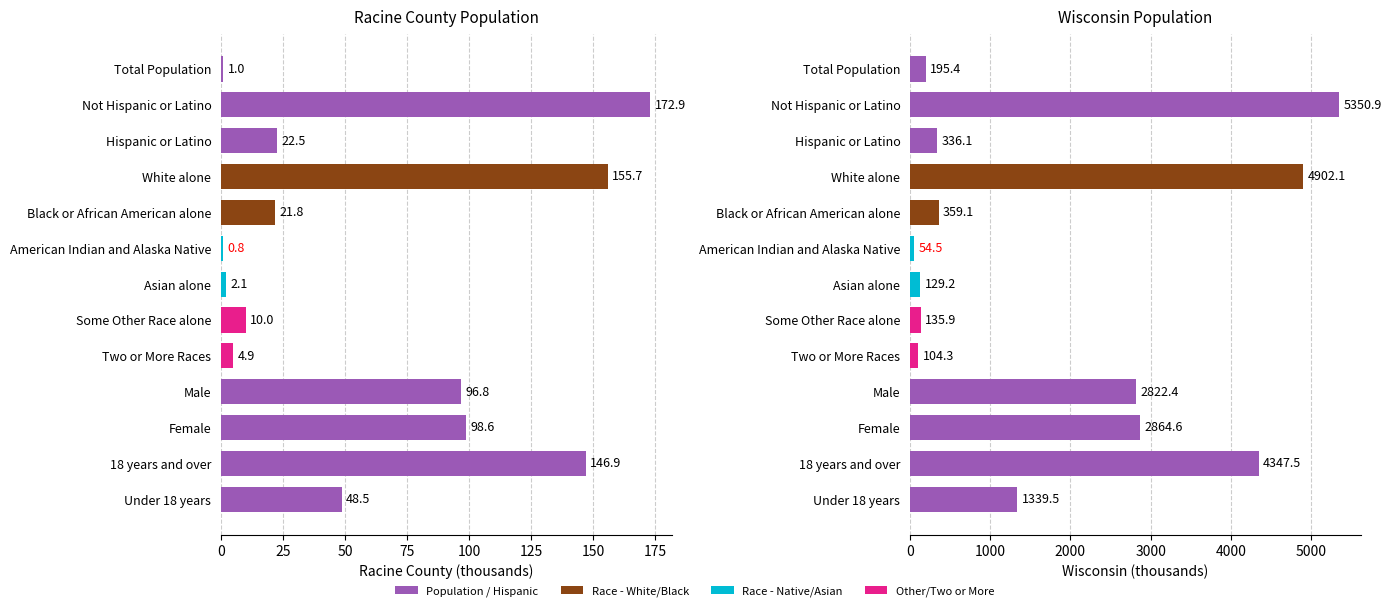

True or false: the data shows 50.3 at Two or More Races.

False